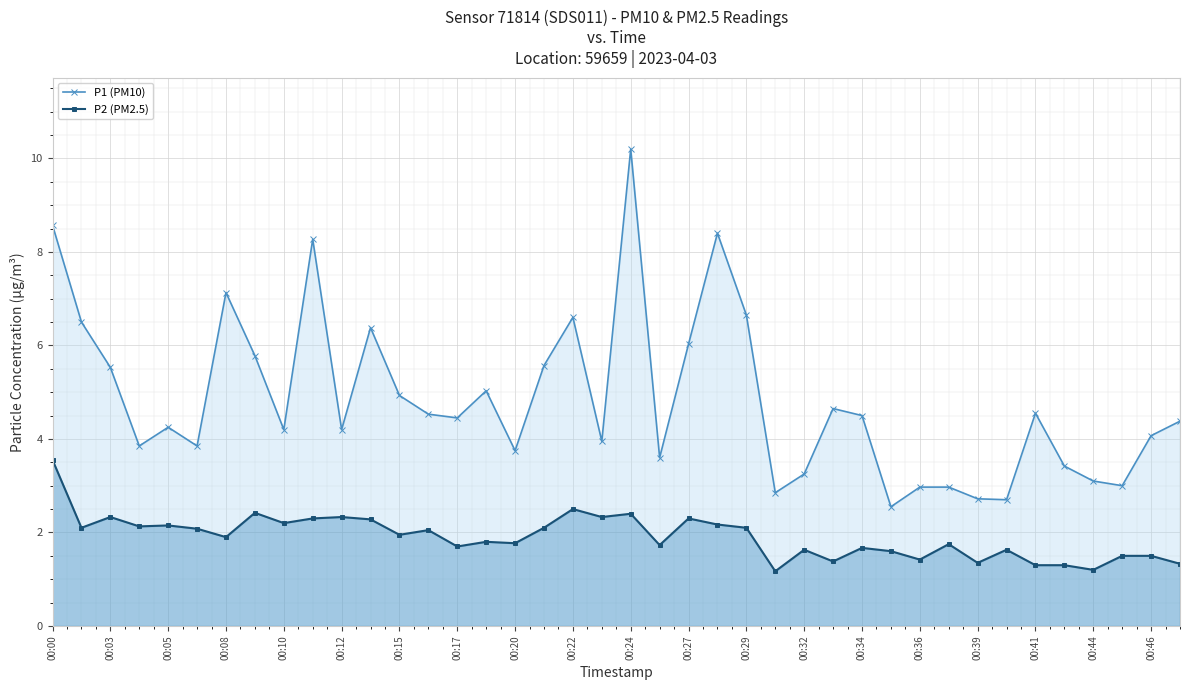

Reading left to right, transcribe all the data shown in this chart.

P1 (PM10): 8.6	6.5	5.5	3.9	4.2	3.9	7.1	5.8	4.2	8.3	4.2	6.4	4.9	4.5	4.5	5.0	3.8	5.6	6.6	4.0	10.2	3.6	6.0	8.4	6.7	2.9	3.2	4.7	4.5	2.5	3.0	3.0	2.7	2.7	4.5	3.4	3.1	3.0	4.1	4.4
P2 (PM2.5): 3.5	2.1	2.3	2.1	2.1	2.1	1.9	2.4	2.2	2.3	2.3	2.3	1.9	2.0	1.7	1.8	1.8	2.1	2.5	2.3	2.4	1.7	2.3	2.2	2.1	1.2	1.6	1.4	1.7	1.6	1.4	1.8	1.4	1.6	1.3	1.3	1.2	1.5	1.5	1.3